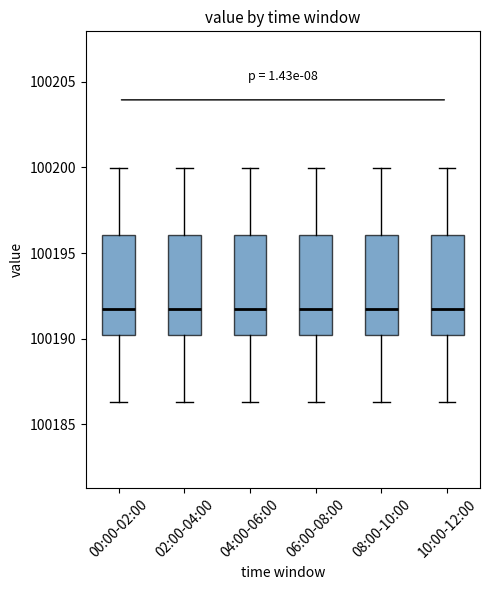

Reading left to right, read every box against the y-axis: the position of its median line, the range the box covers, and the ends of its whiskers. The values are not printed on the chart, so give them approximately, as read against the axis.

00:00-02:00: median 100191.5, box 100190.0 to 100196.0, whiskers 100186.5 to 100200.0
02:00-04:00: median 100191.5, box 100190.0 to 100196.0, whiskers 100186.5 to 100200.0
04:00-06:00: median 100191.5, box 100190.0 to 100196.0, whiskers 100186.5 to 100200.0
06:00-08:00: median 100191.5, box 100190.0 to 100196.0, whiskers 100186.5 to 100200.0
08:00-10:00: median 100191.5, box 100190.0 to 100196.0, whiskers 100186.5 to 100200.0
10:00-12:00: median 100191.5, box 100190.0 to 100196.0, whiskers 100186.5 to 100200.0